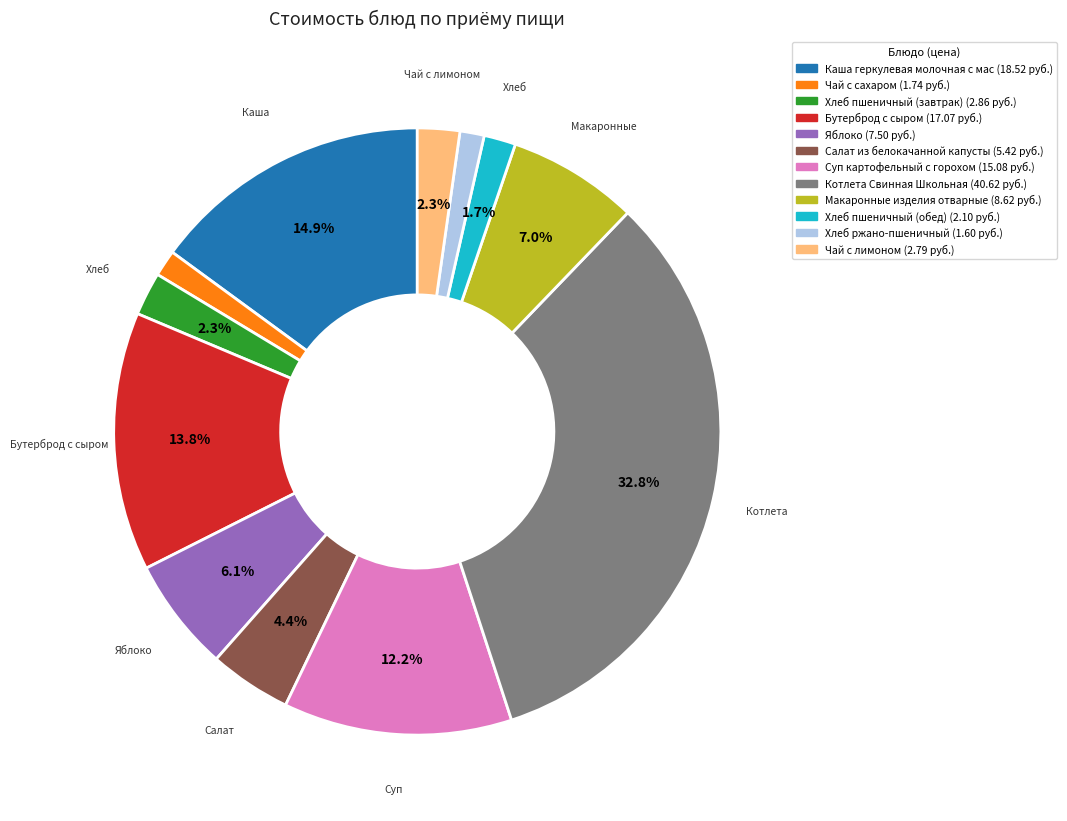

Is there a majority slice in this chart?

No